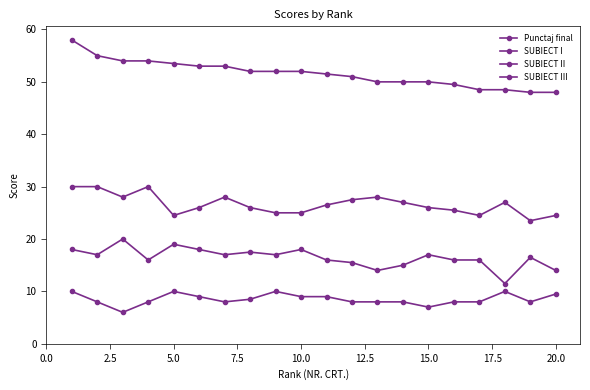

How many lines are shown in the chart?

4